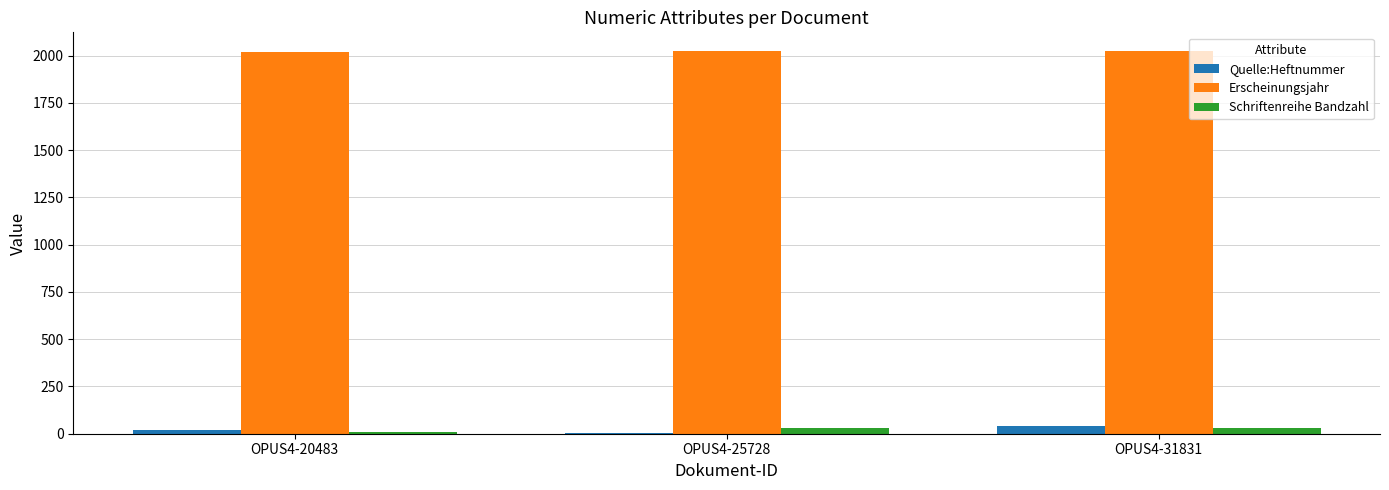

What is the highest value of the Erscheinungsjahr series?

2022